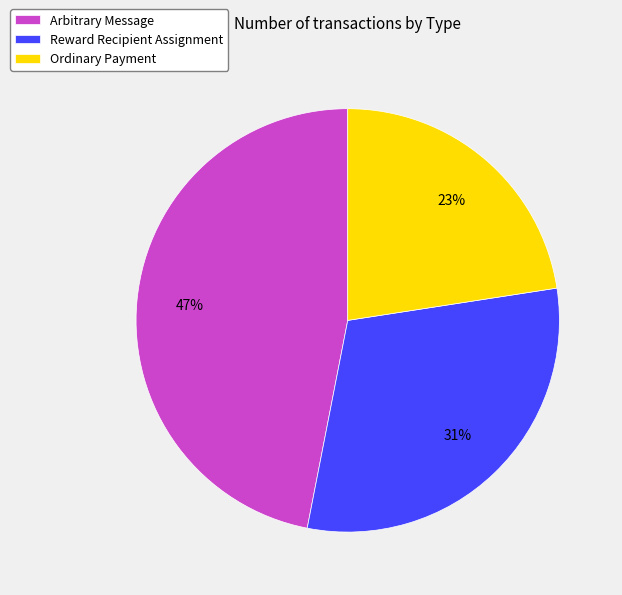

To the nearest percent, what is the difference between the Arbitrary Message and Reward Recipient Assignment slice percentages?

16%